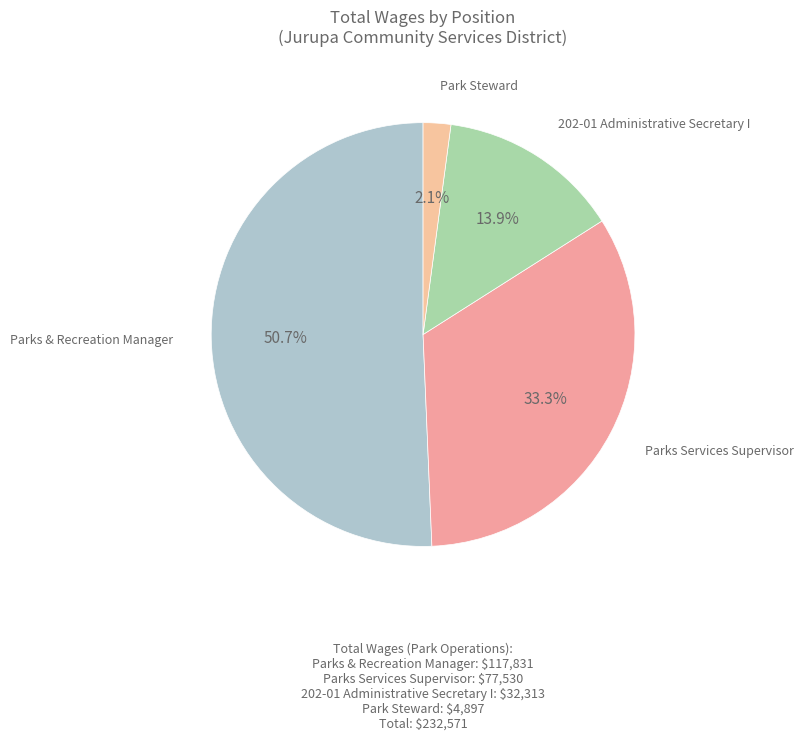

Which category has the smallest portion of the pie?

Park Steward